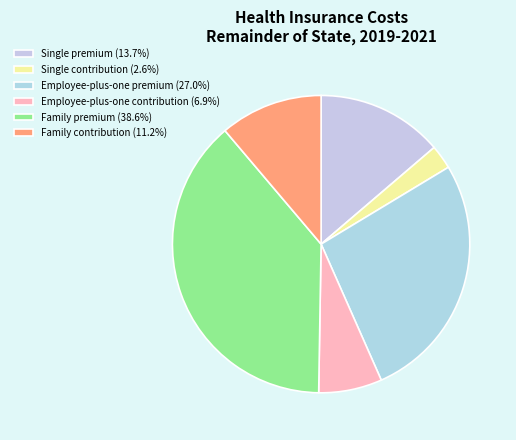

Is it true that Single contribution is 12% of the pie?

False